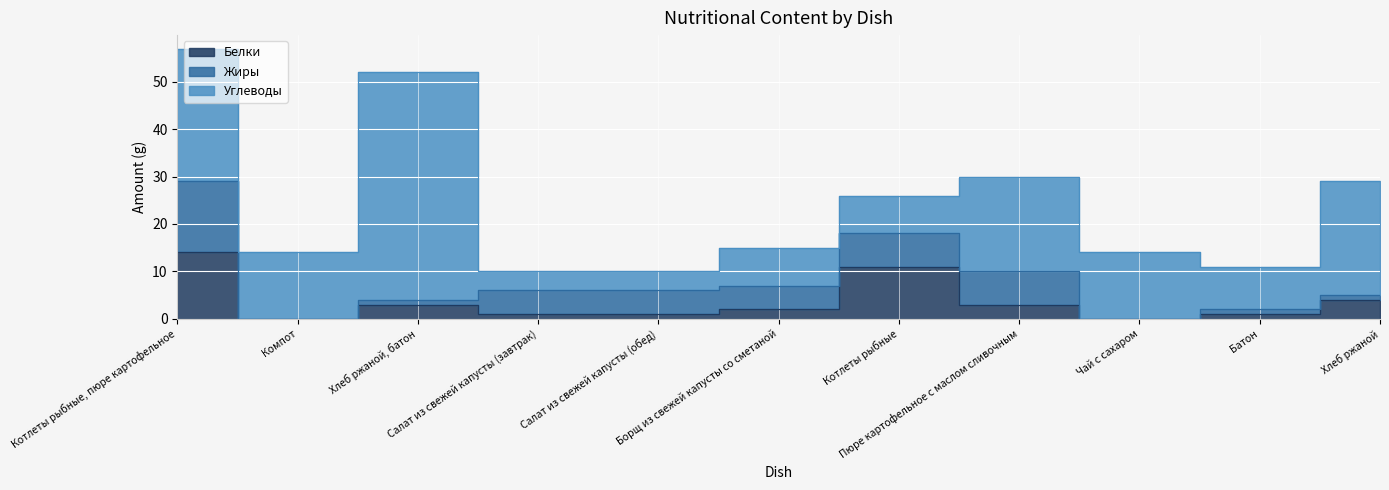

What is the sum of all Белки values?

40